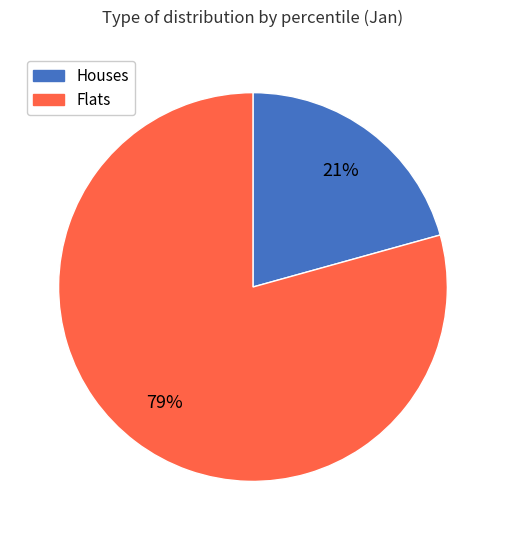

Count the number of slices in the pie.

2